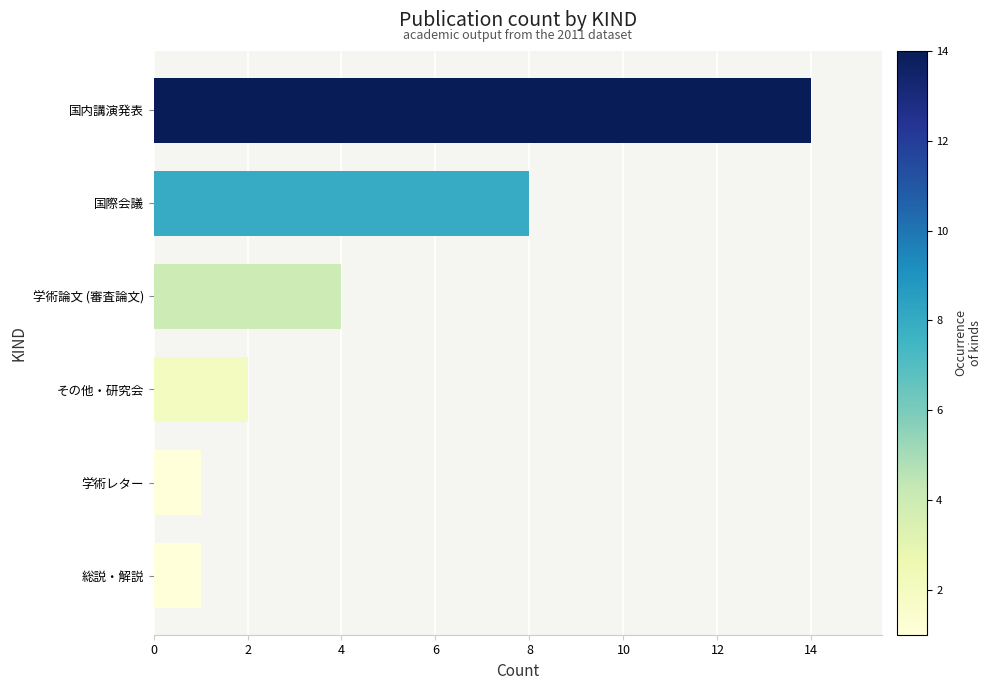

What is the ratio of the value at 国内講演発表 to the value at その他・研究会?

7.0